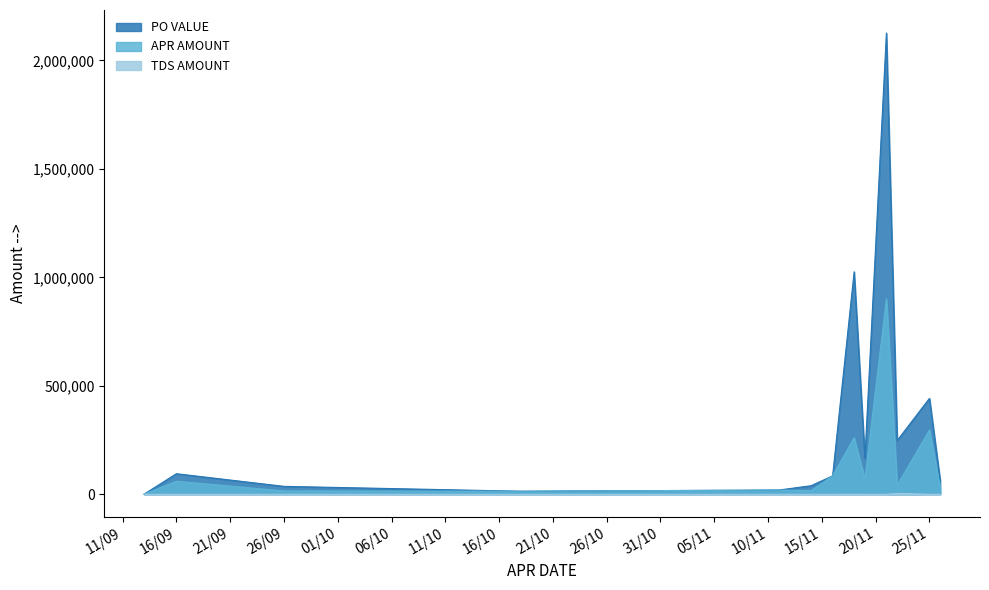

Where is the first local minimum for APR AMOUNT?

18/10/2024